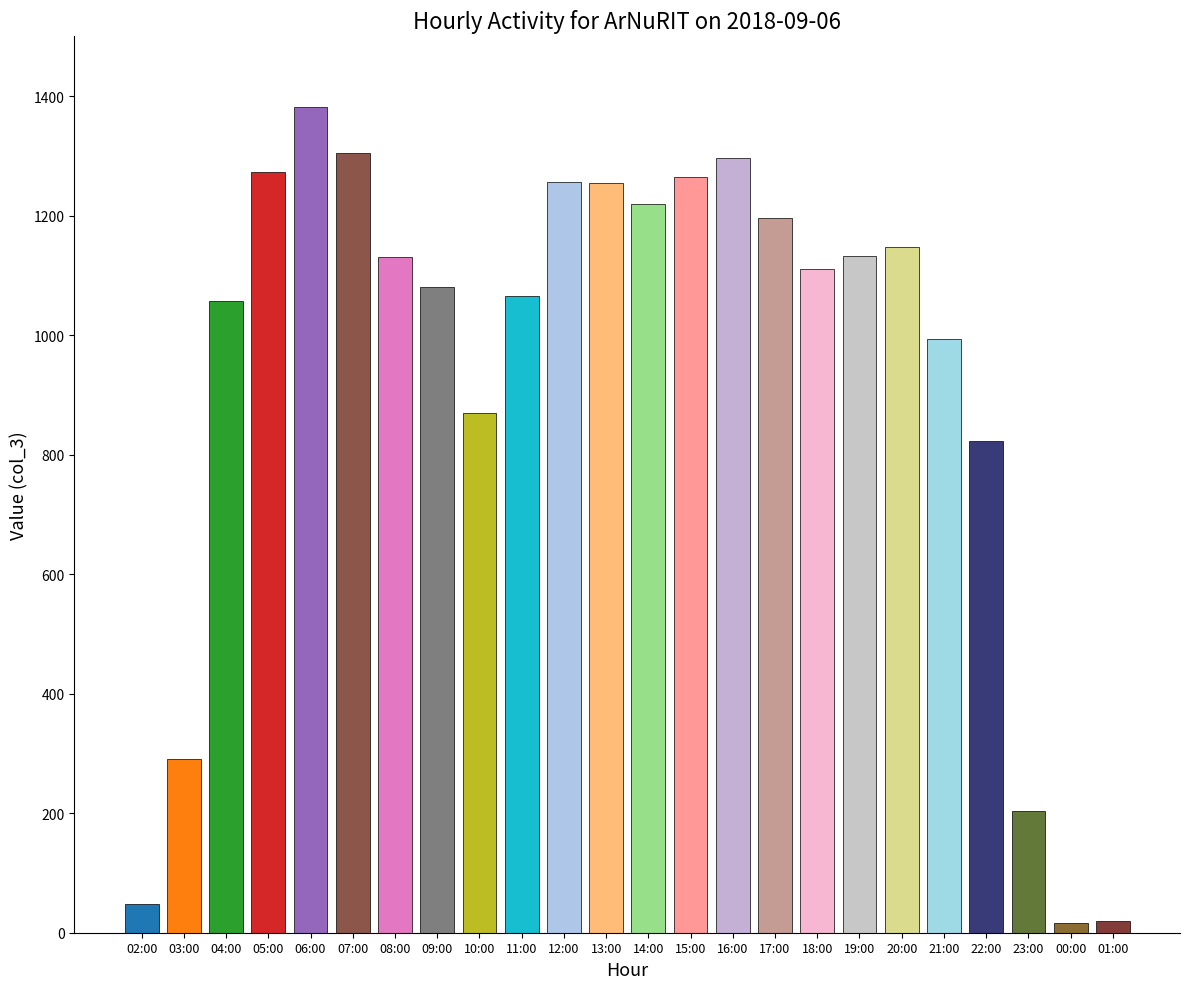

What is the change in value from 04:00 to 14:00?

+163